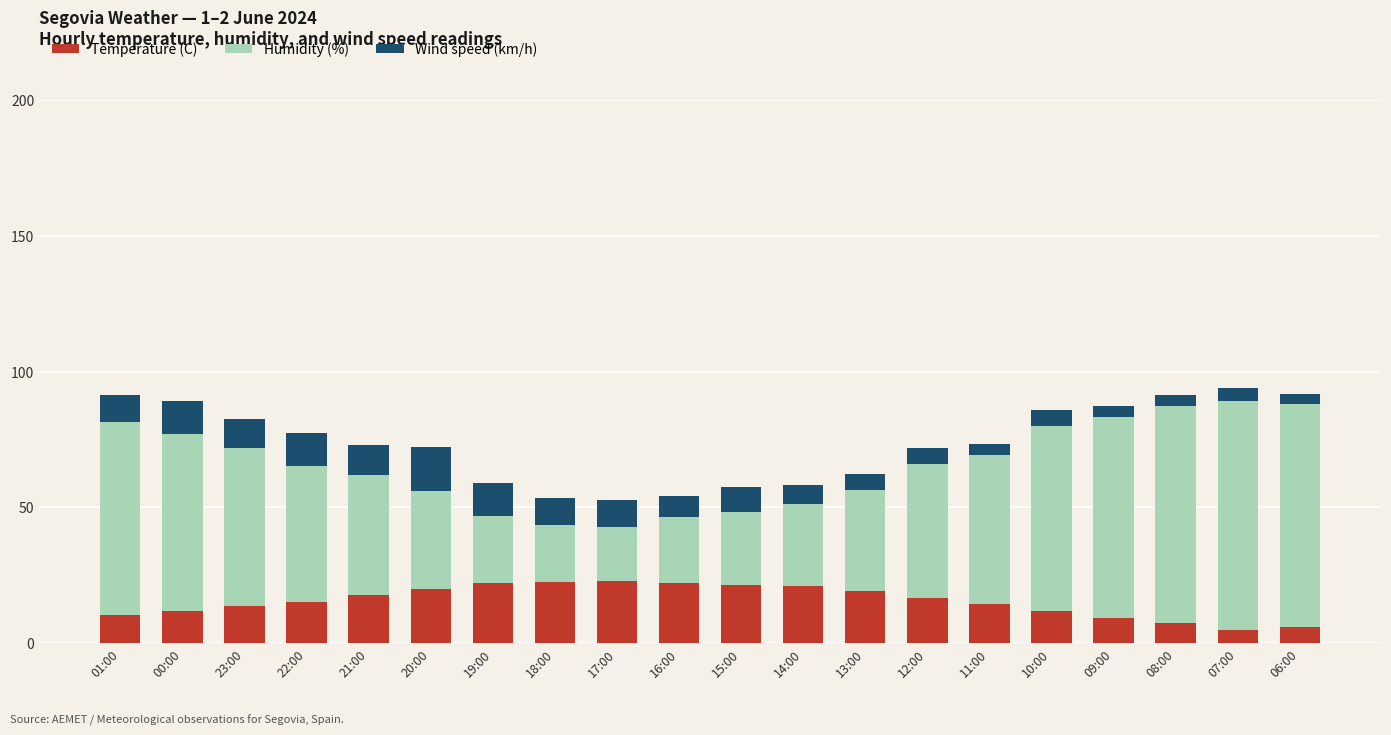

What is the highest value of the Temperature (C) series?

22.8